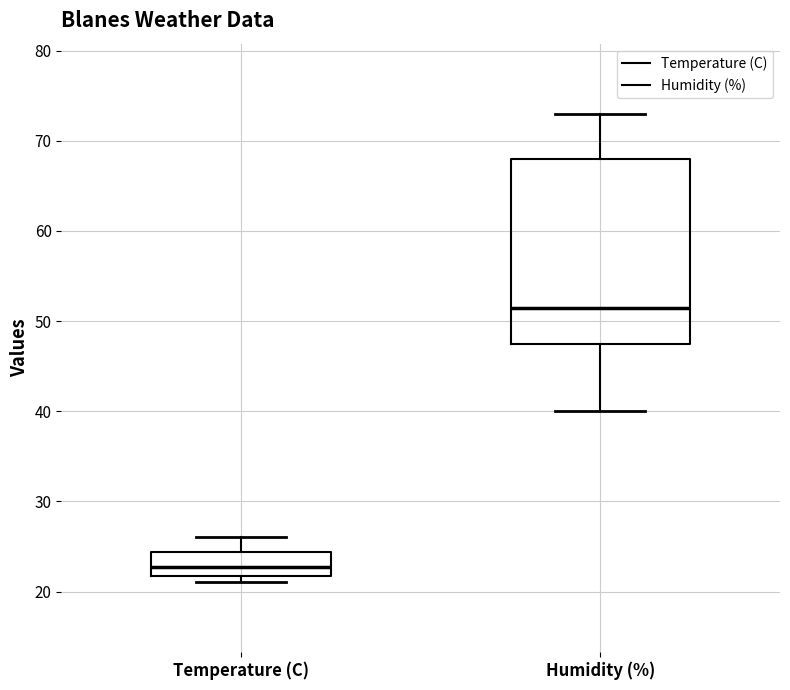

Reading left to right, read every box against the y-axis: the position of its median line, the range the box covers, and the ends of its whiskers. The values are not printed on the chart, so give them approximately, as read against the axis.

Temperature (C): median 23, box 22 to 24, whiskers 21 to 26
Humidity (%): median 52, box 48 to 68, whiskers 40 to 73